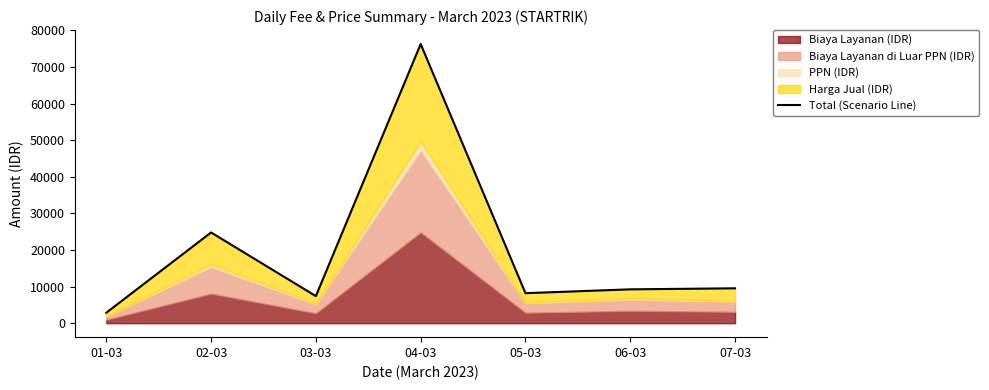

At which category does the chart reach its minimum across all series?

01-03